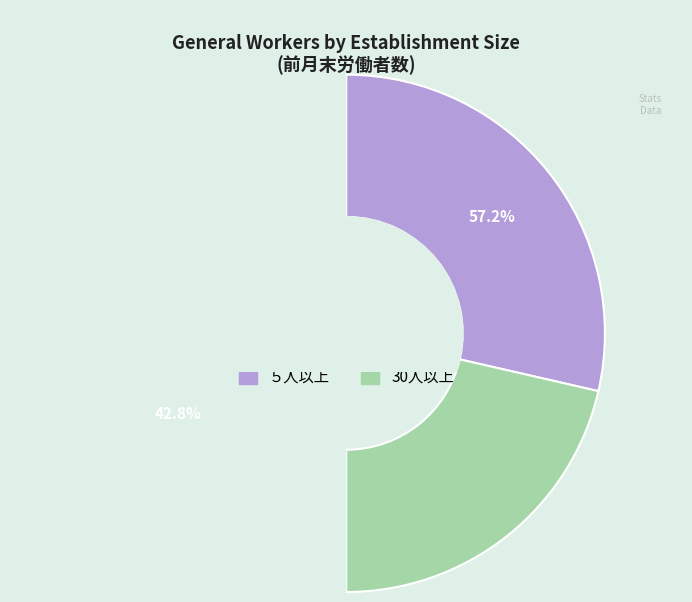

Is there a majority slice in this chart?

Yes